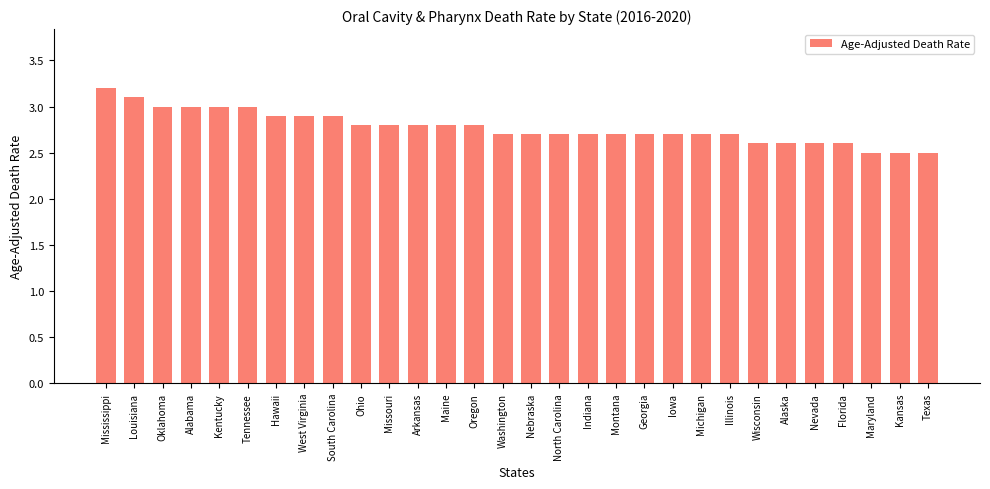

What is the label of the 8th bar from the right?

Illinois